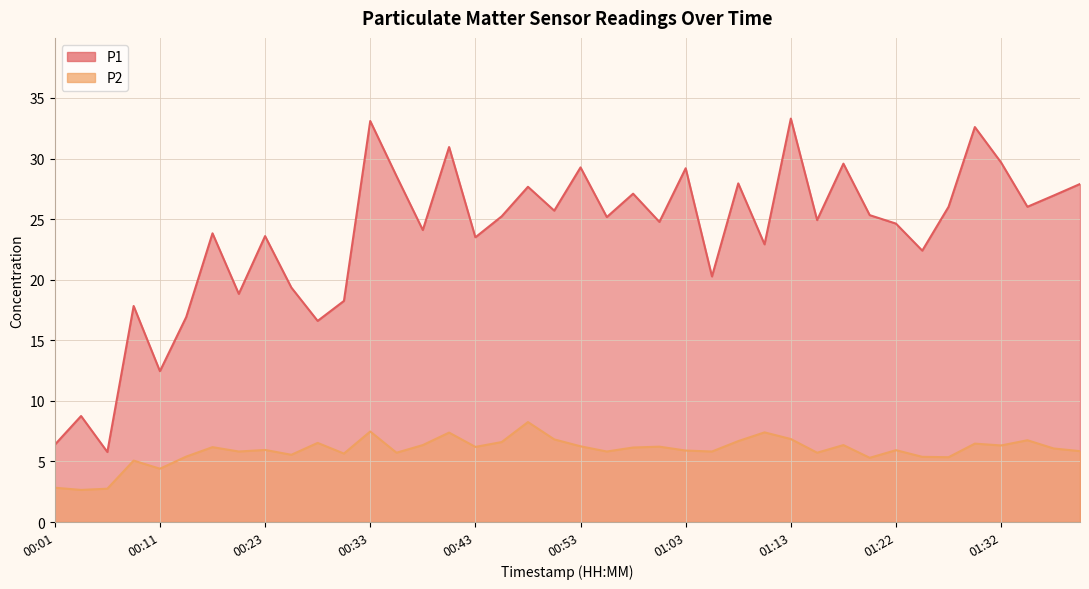

What is the difference between the maximum and minimum values in the P2 series?

5.6